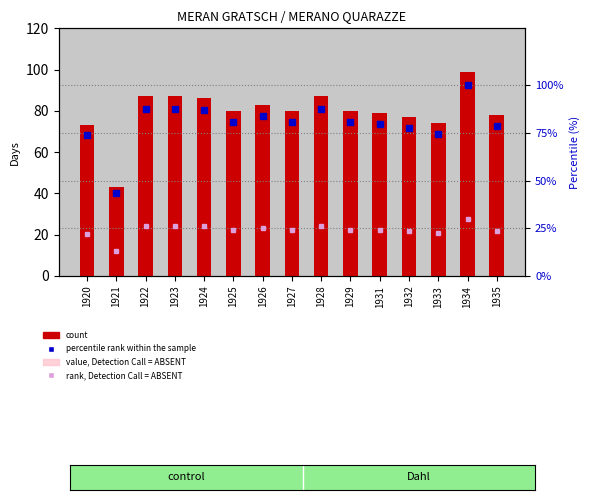

Which category has the lowest value in the count series?

1921